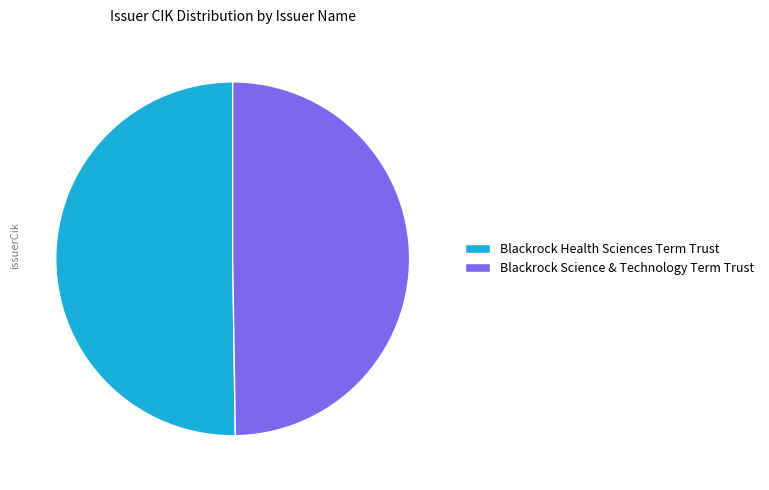

Approximately how many times larger is the value at Blackrock Science & Technology Term Trust compared to Blackrock Health Sciences Term Trust?

1.0